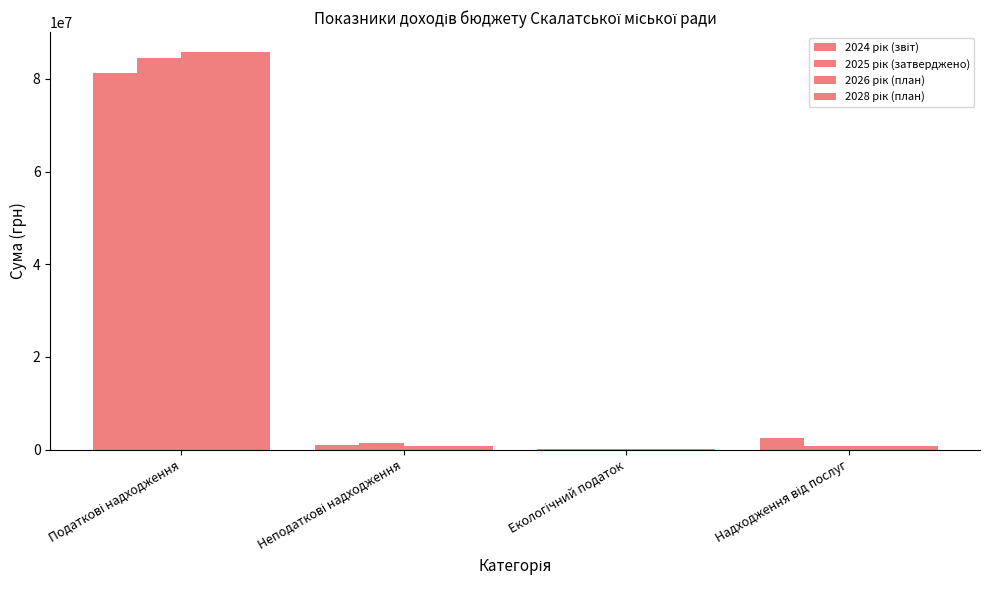

Count the number of categories in the chart.

4